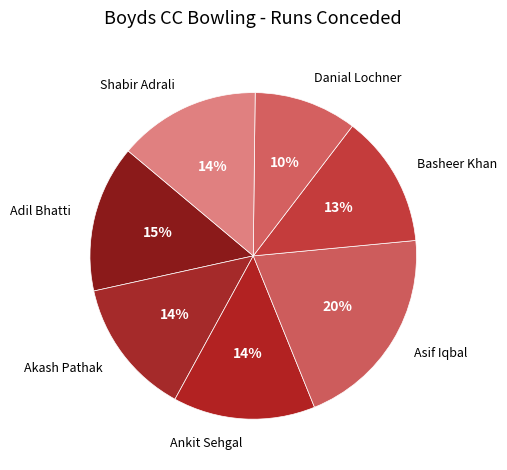

Does any single category account for the majority?

No